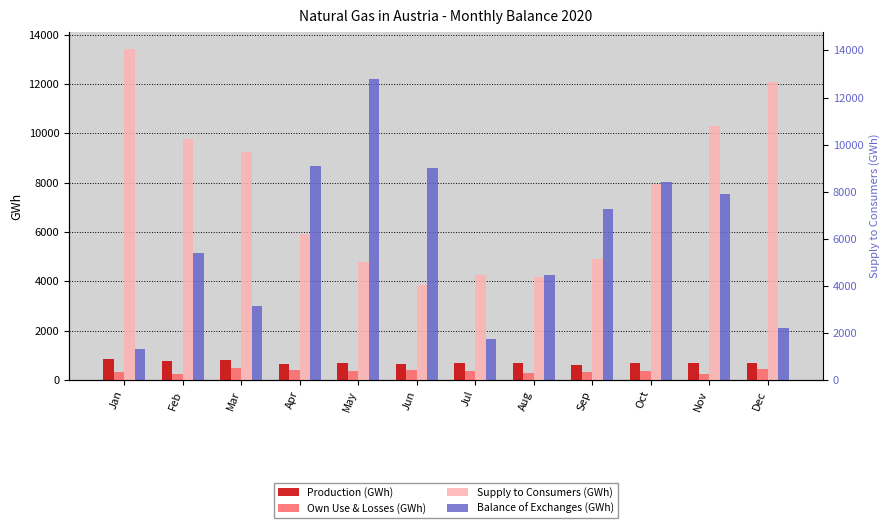

At which label does Supply to Consumers (GWh) reach its peak?

Jan